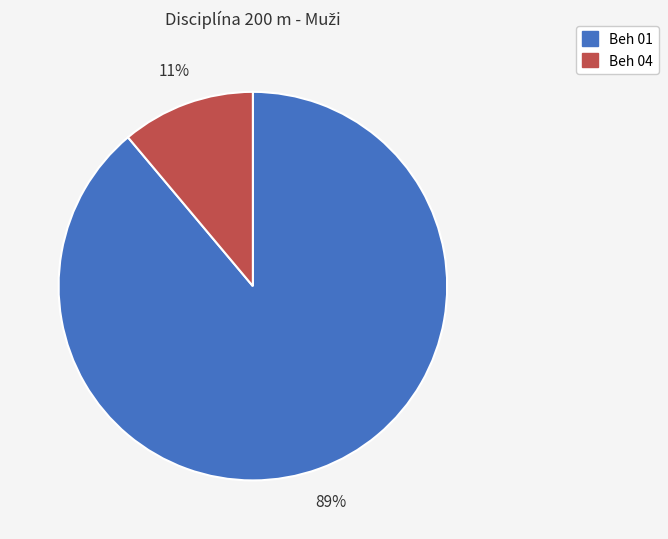

How many slices are in this pie chart?

2